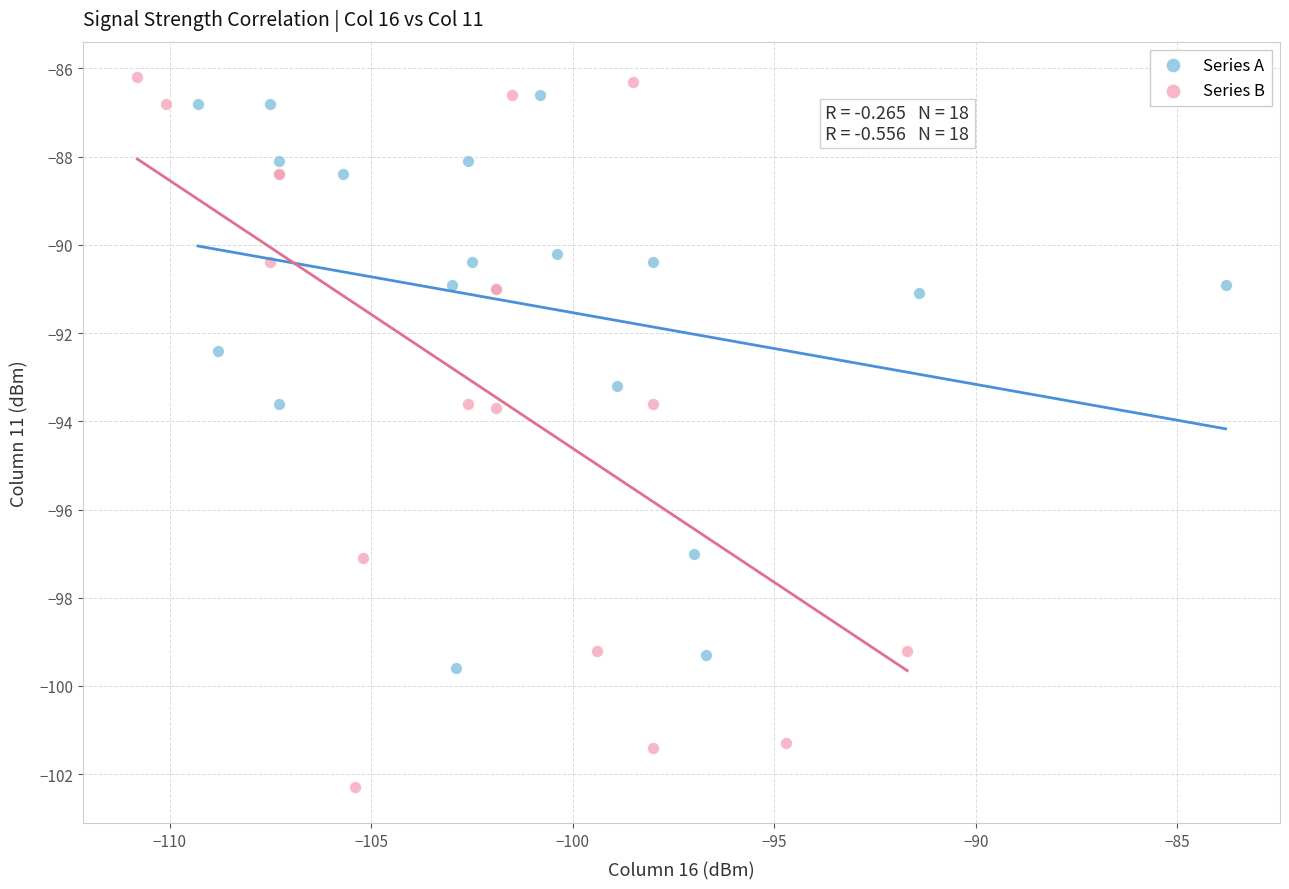

Which series has the widest spread of Y values?

Series B